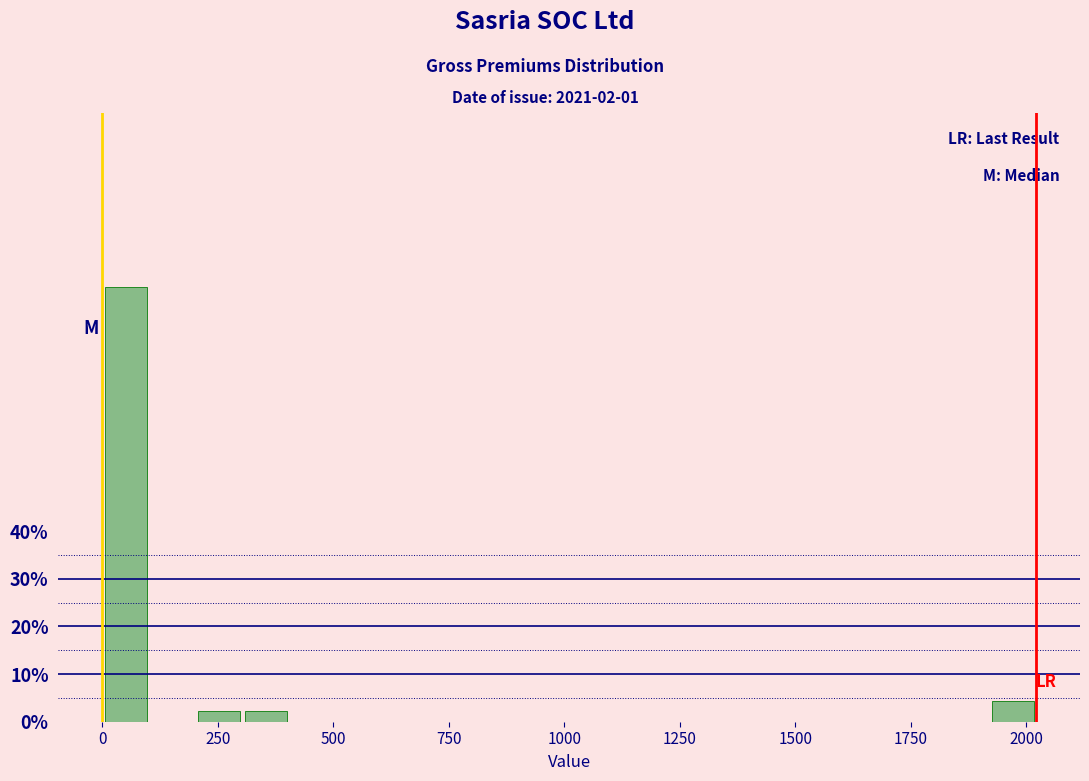

Read against the x-axis, roughly where is the centre of the tallest bar?

50